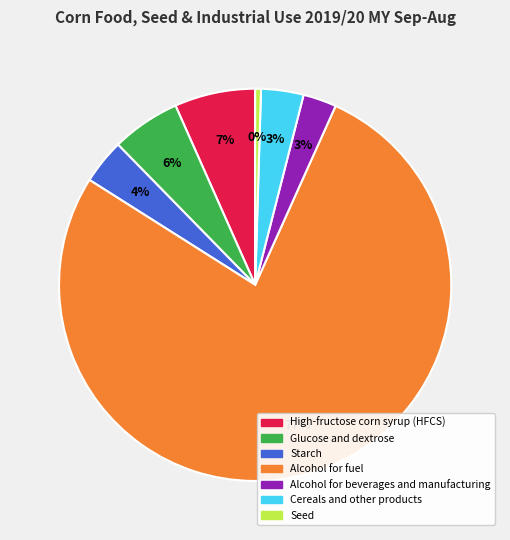

How many segments does this pie chart have?

7